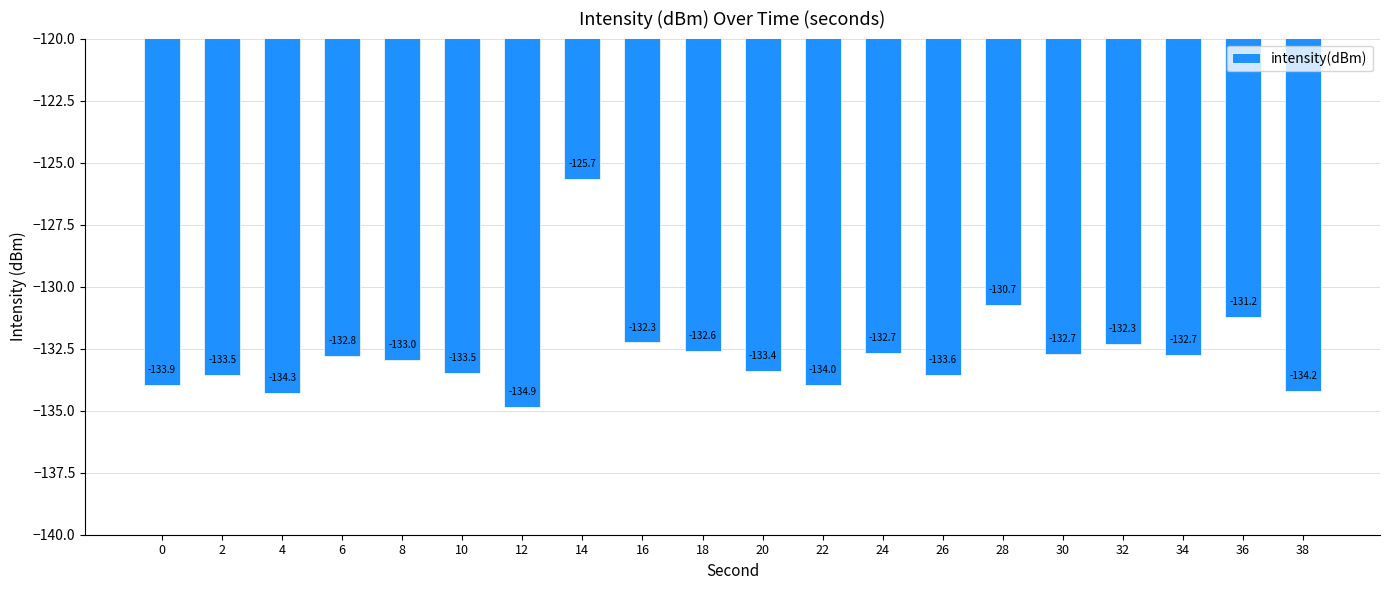

What is the difference between the maximum and second lowest values?

8.6